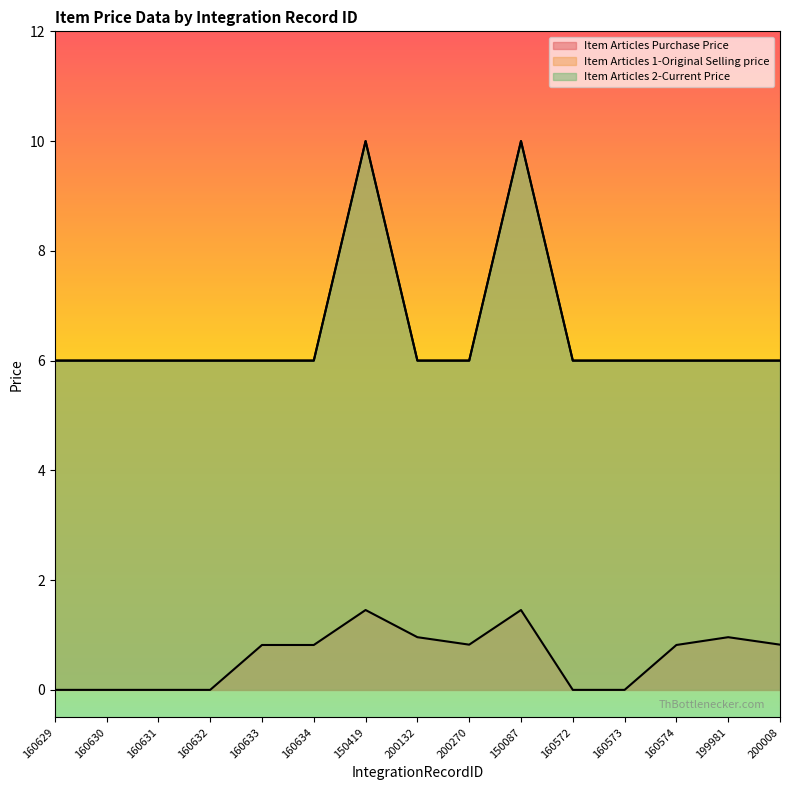

What are all the series names shown in the legend?

Item Articles Purchase Price, Item Articles 1-Original Selling price, Item Articles 2-Current Price